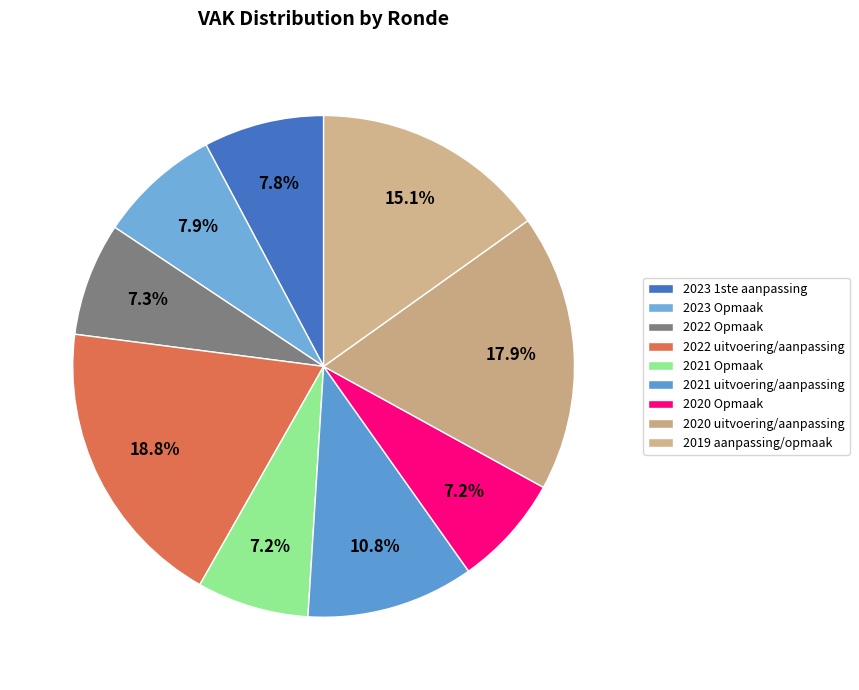

Is there any slice that represents more than half of the pie?

No